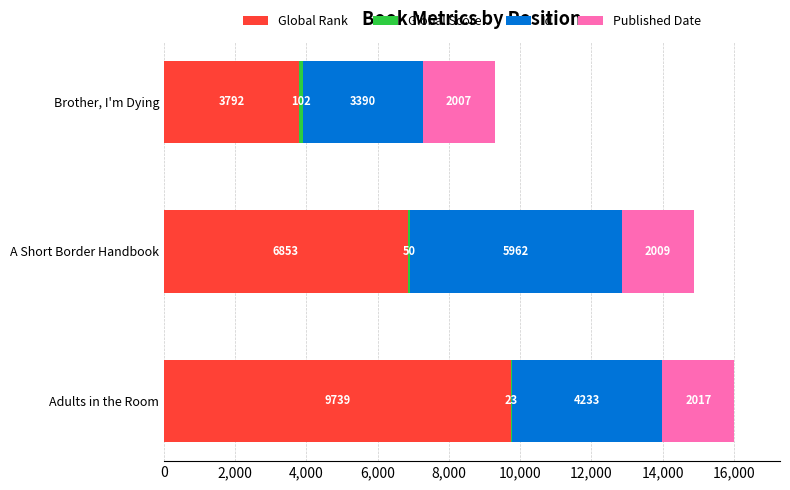

How many Global Rank values are between 3792 and 9739?

3